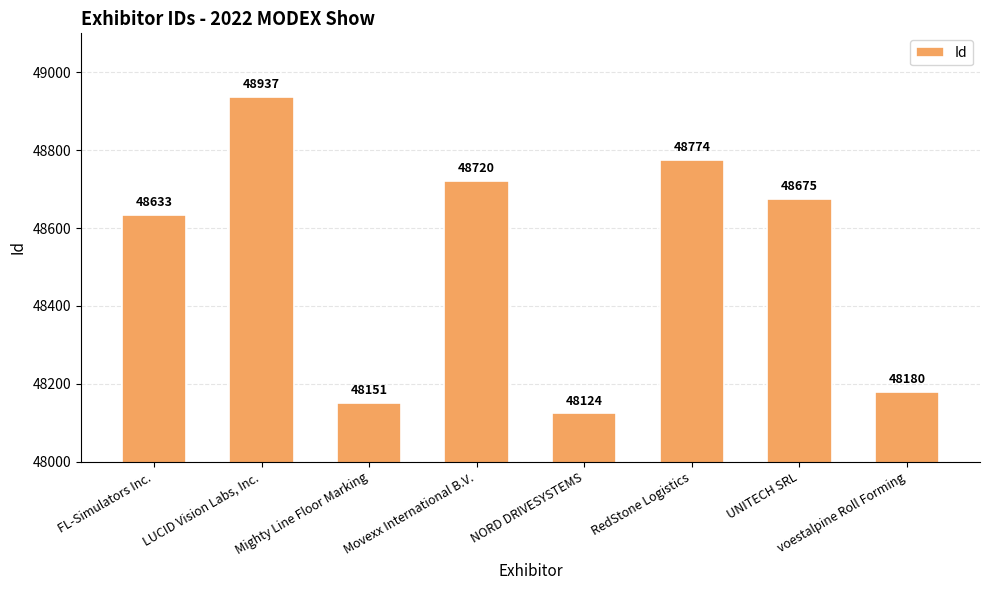

How many values are below 48675?

4